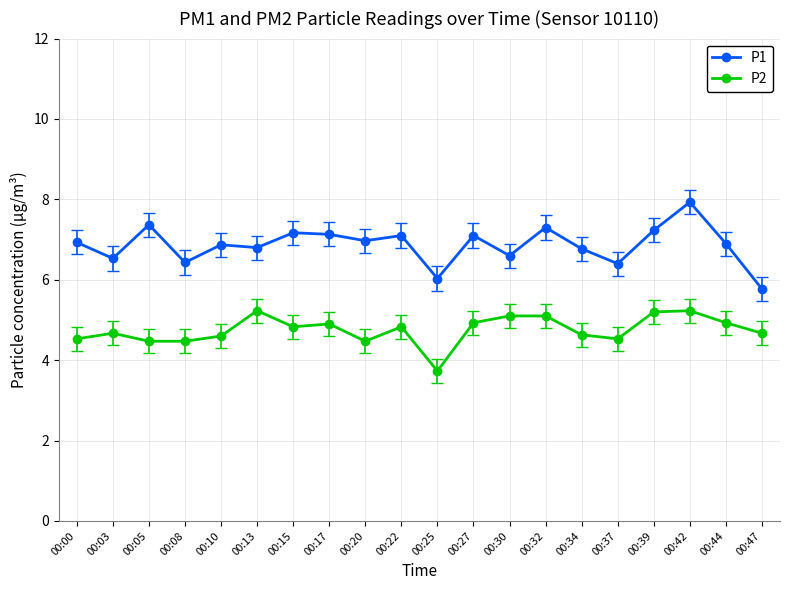

List the series in order of their peak value, lowest first.

P2, P1